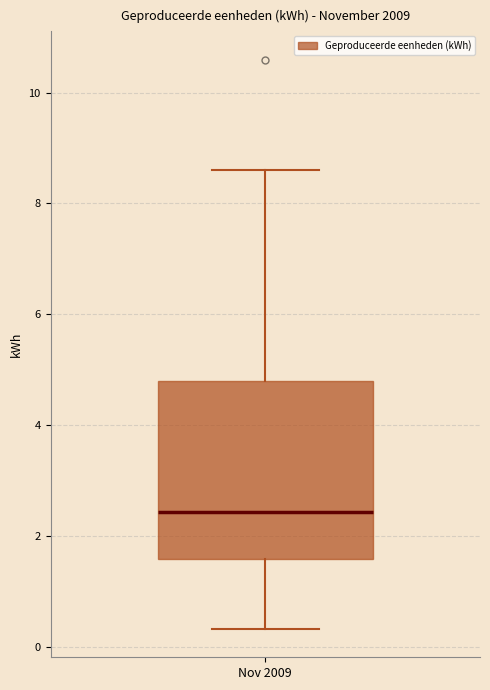

Transcribe this box plot: give where the median line is, the range the box spans, and where the two whiskers end, as read against the y-axis. The values are not printed on the chart, so give them approximately, as read against the axis.

median 2.4, box 1.6 to 4.8, whiskers 0.4 to 8.6